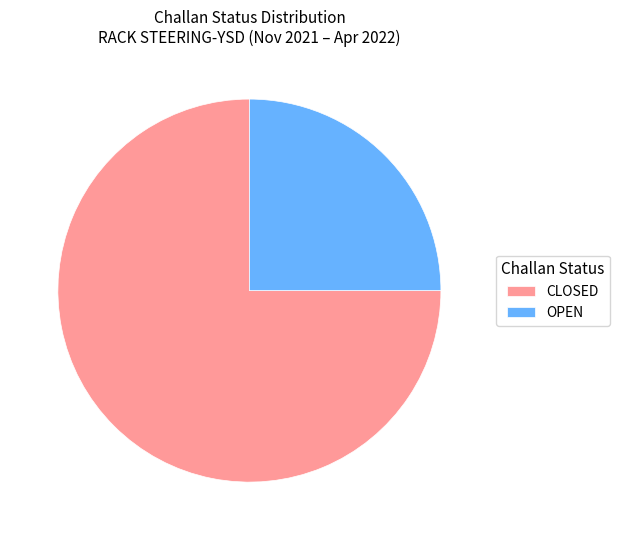

Rank the categories by value from highest to lowest.

CLOSED, OPEN